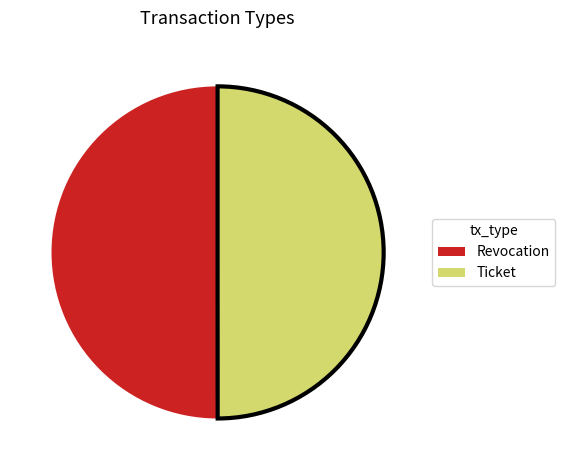

Approximately how many times larger is the value at Ticket compared to Revocation?

1.0